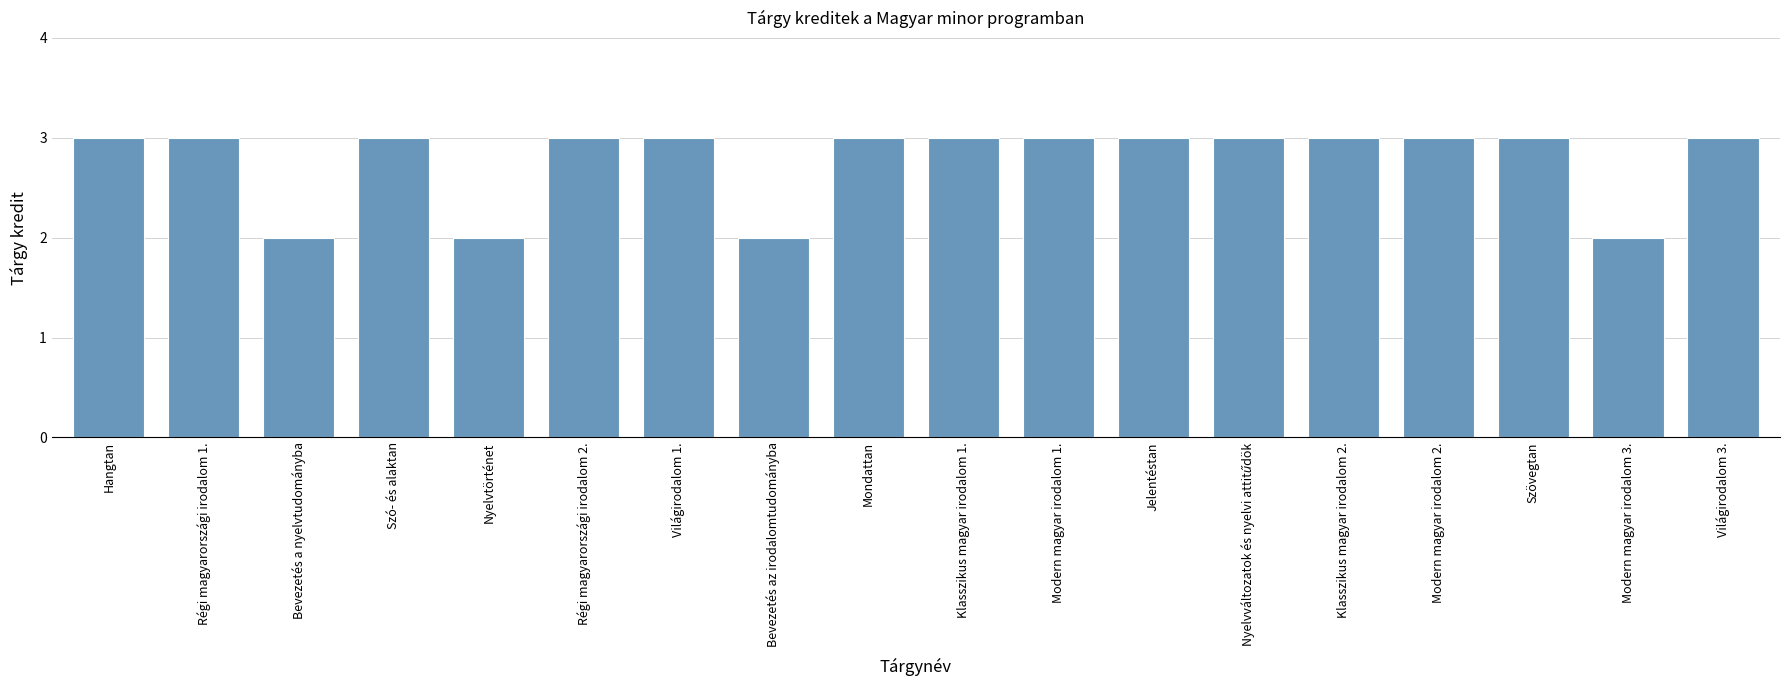

What is the difference between the maximum and minimum values?

1